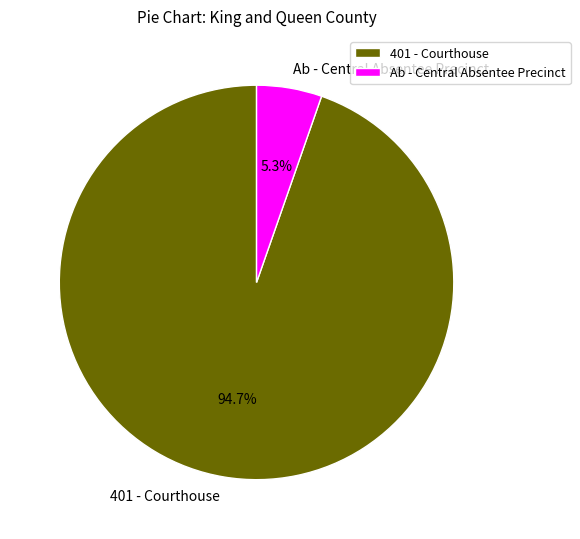

Which slice is the largest?

401 - Courthouse